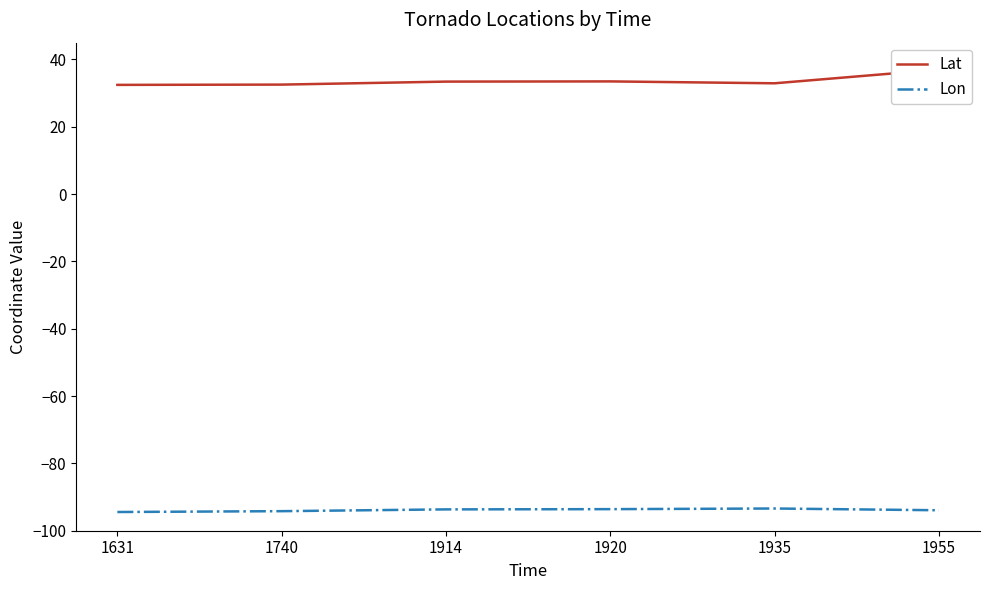

True or false: Lon has a value of -124.5 at 1920.

False